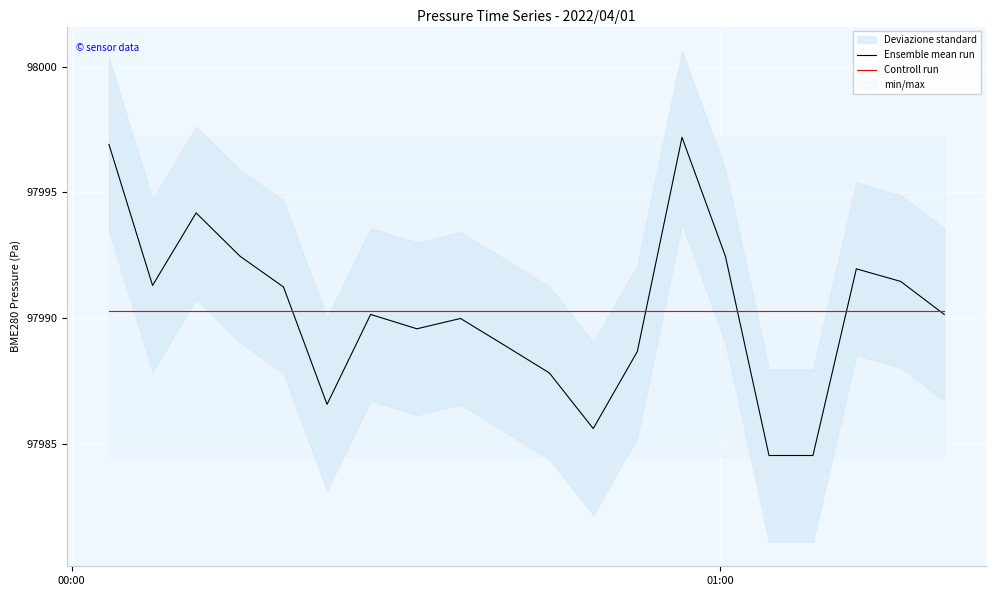

What is the maximum value for Ensemble mean run?

97997.2